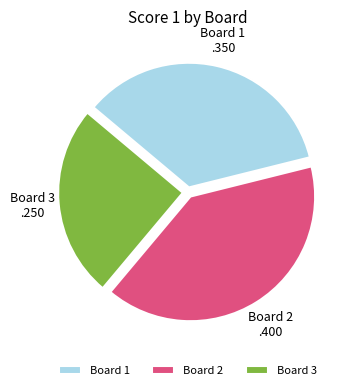

Is Board 3 the majority of the pie?

No